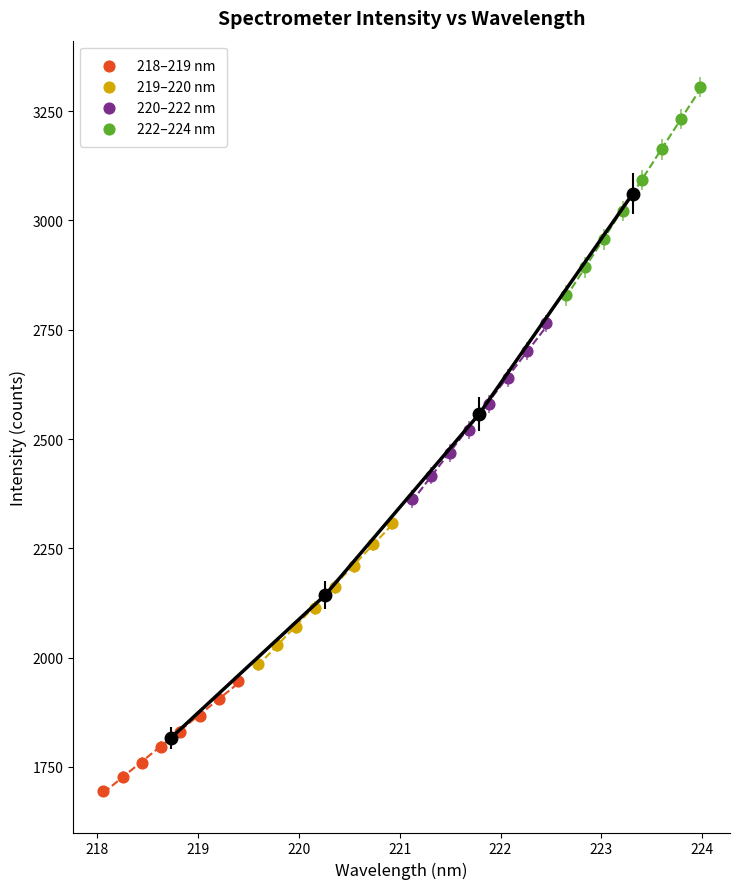

Which series contains the highest Y value?

222–224 nm